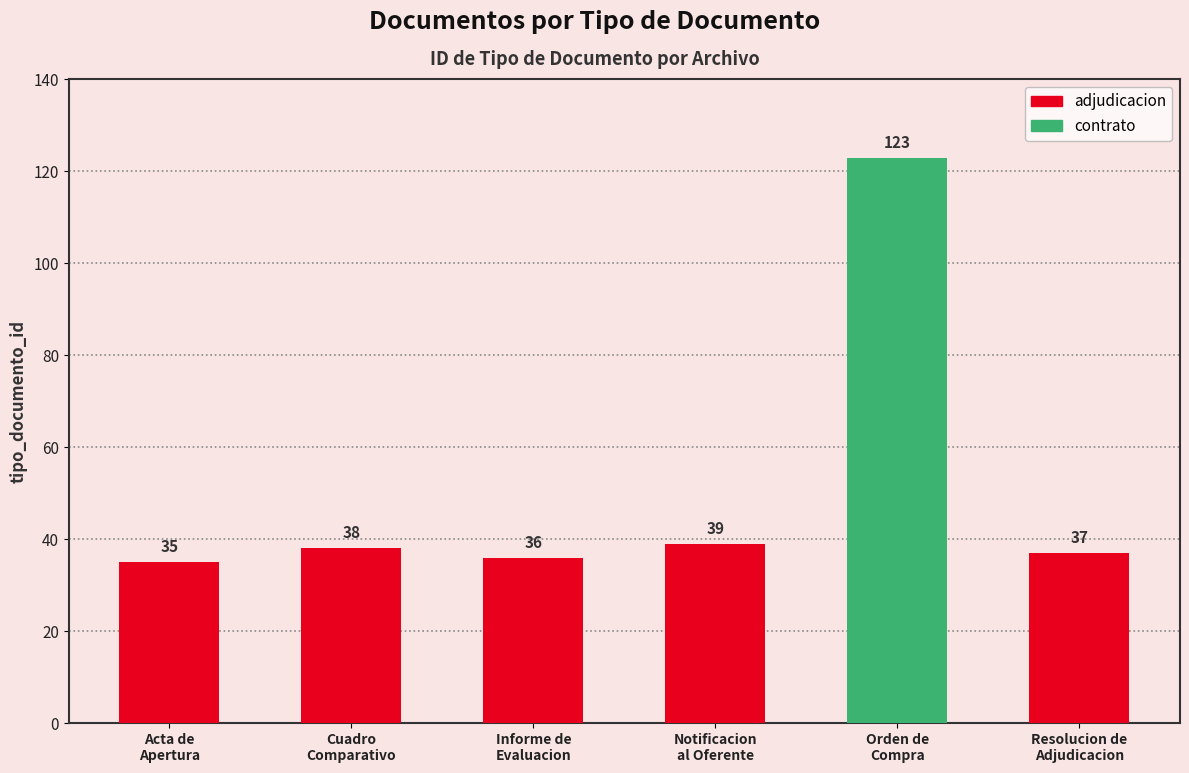

Reading left to right, extract all data points from this chart.

35	38	36	39	123	37